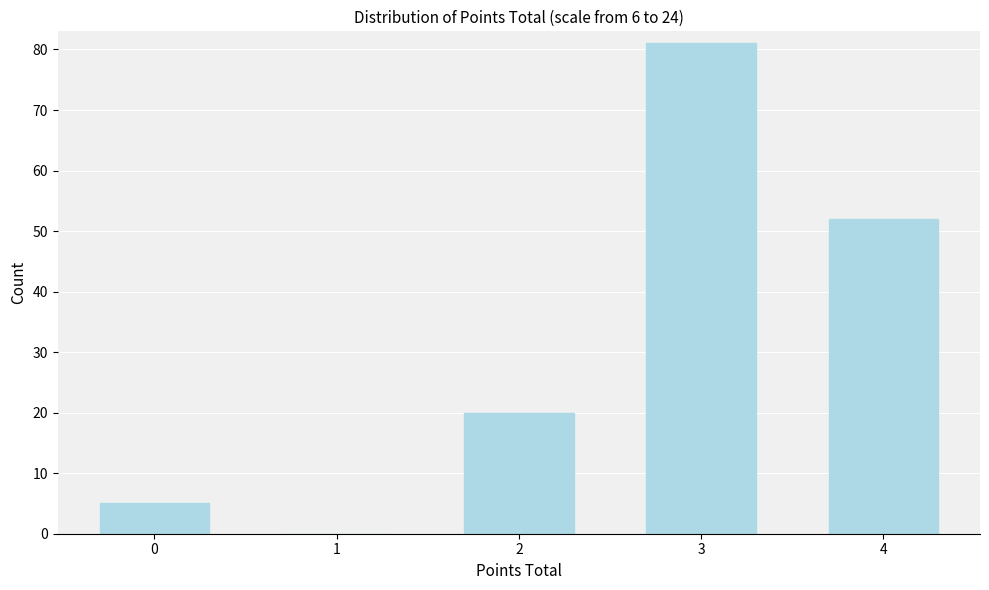

Reading left to right, list all the values displayed in this chart.

0=5	1=0	2=20	3=81	4=52